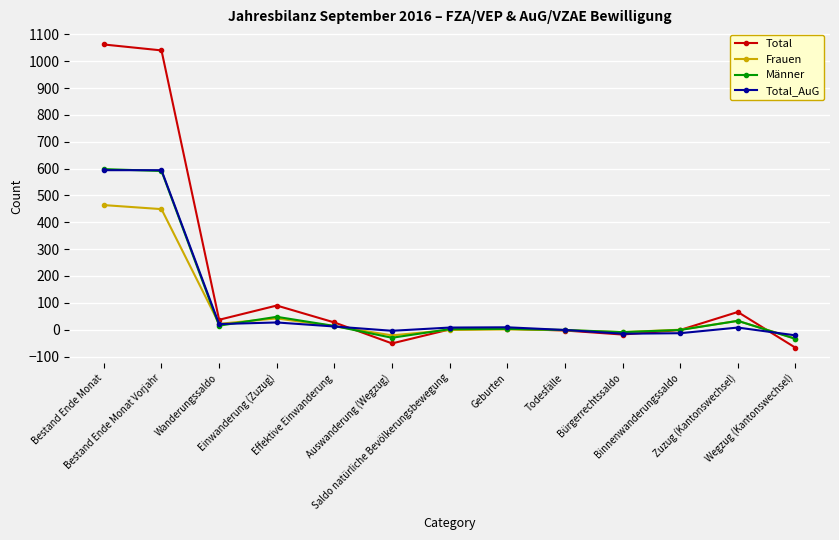

What is the average value of the Total_AuG series?

94